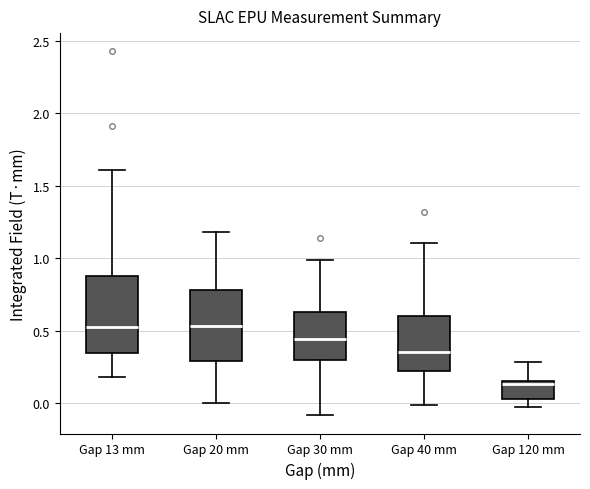

Reading left to right, read every box against the y-axis: the position of its median line, the range the box covers, and the ends of its whiskers. The values are not printed on the chart, so give them approximately, as read against the axis.

Gap 13 mm: median 0.55, box 0.35 to 0.90, whiskers 0.20 to 1.60
Gap 20 mm: median 0.55, box 0.30 to 0.80, whiskers 0.00 to 1.20
Gap 30 mm: median 0.45, box 0.30 to 0.65, whiskers -0.10 to 1.00
Gap 40 mm: median 0.35, box 0.20 to 0.60, whiskers 0.00 to 1.10
Gap 120 mm: median 0.15 (just below the box's upper edge), box 0.05 to 0.15, whiskers 0.00 to 0.30